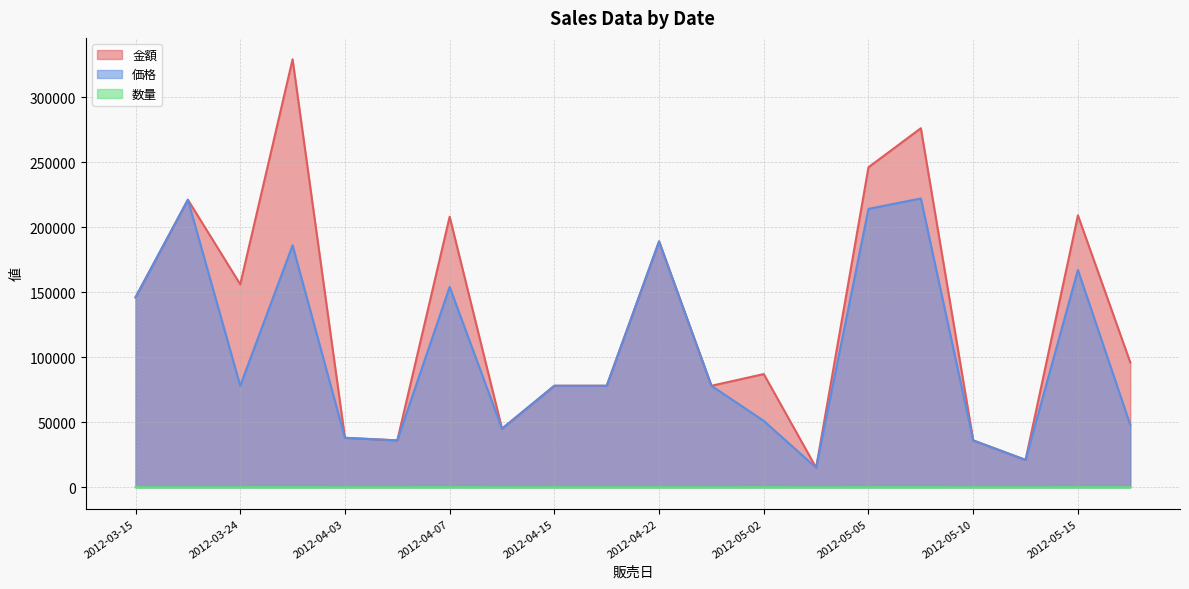

True or false: 数量 has a value of 3 at 2012-03-24.

False